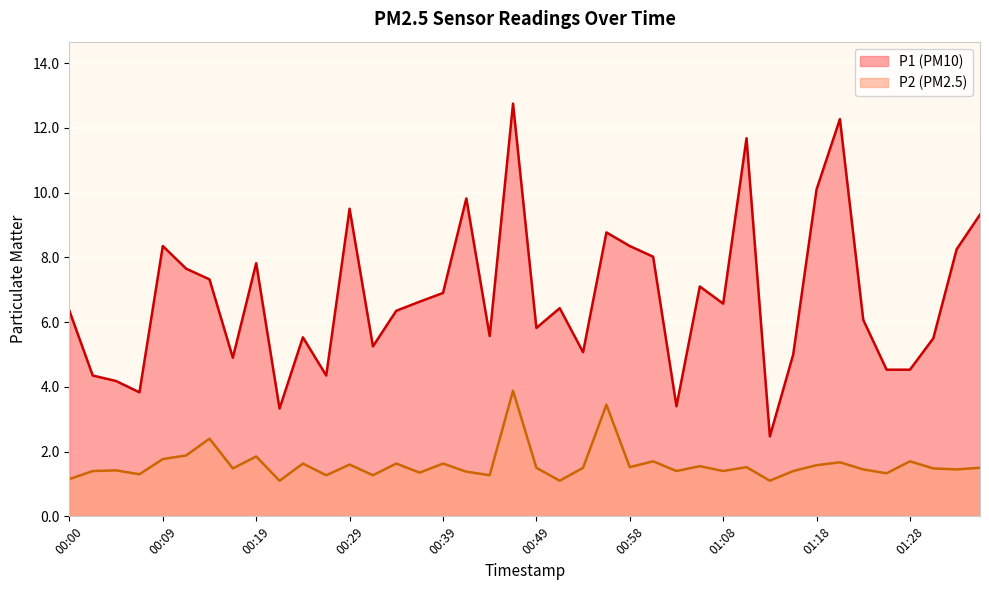

List the series in order of their peak value, highest first.

P1, P2